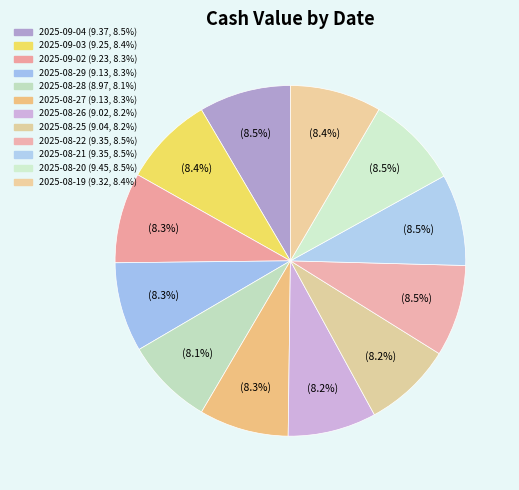

To the nearest percent, what is the average slice percentage?

8%